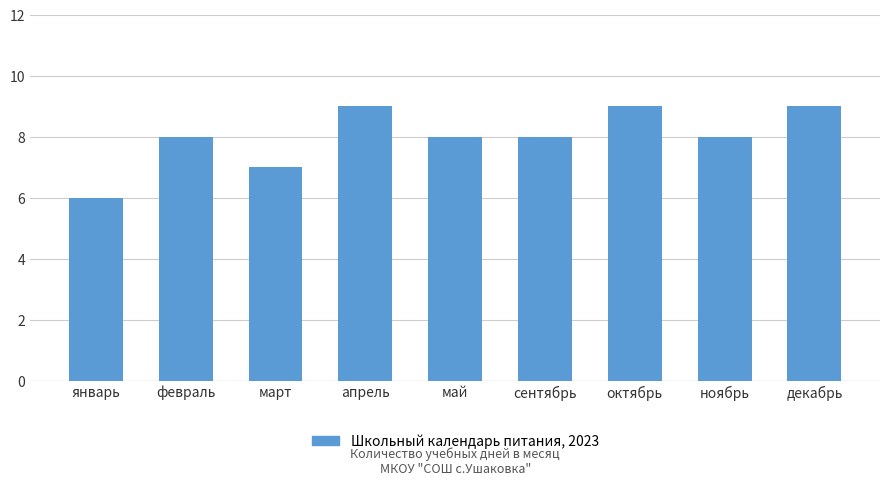

What is the sum of the values at март and ноябрь?

15